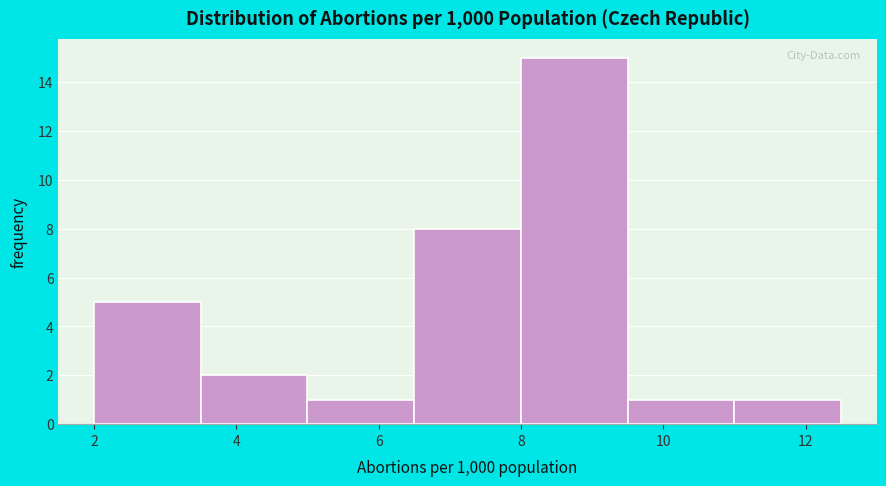

Reading left to right, transcribe this chart: for each bar, give the range it covers on the x-axis and its height. Neither the bar edges nor the heights are printed on the chart, so give them approximately, as read against the axes.

2.0 to 3.5: 5
3.5 to 5.0: 2
5.0 to 6.5: 1
6.5 to 8.0: 8
8.0 to 9.5: 15
9.5 to 11.0: 1
11.0 to 12.5: 1